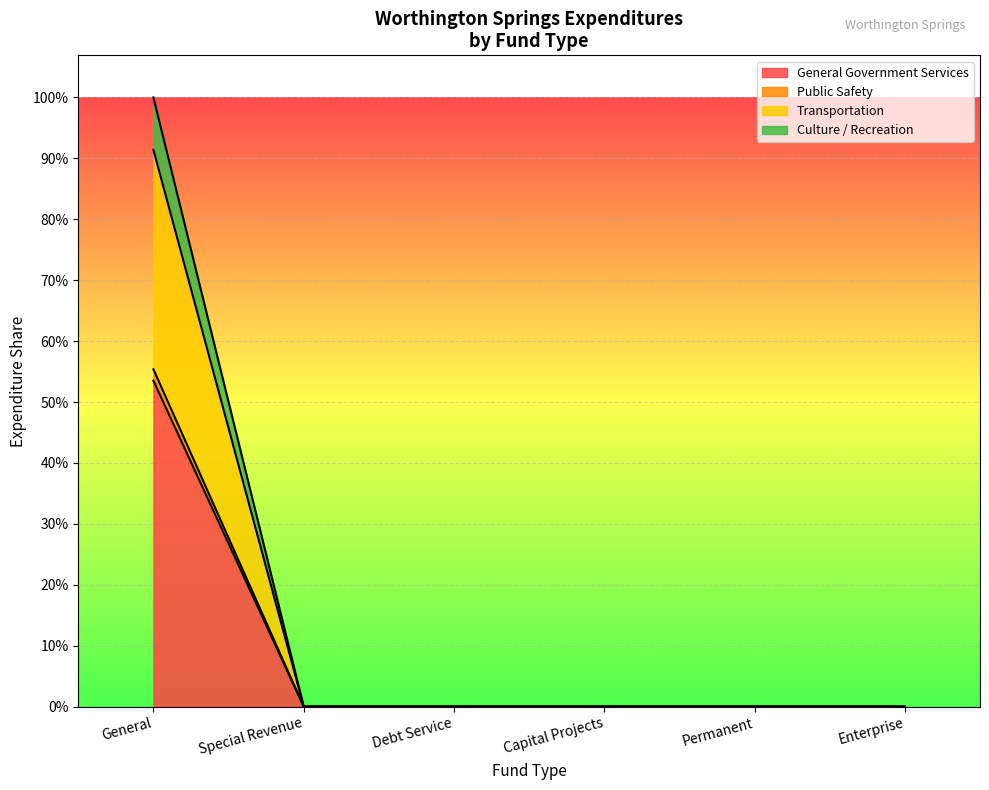

True or false: General Government Services has a value of 0 at Permanent.

True